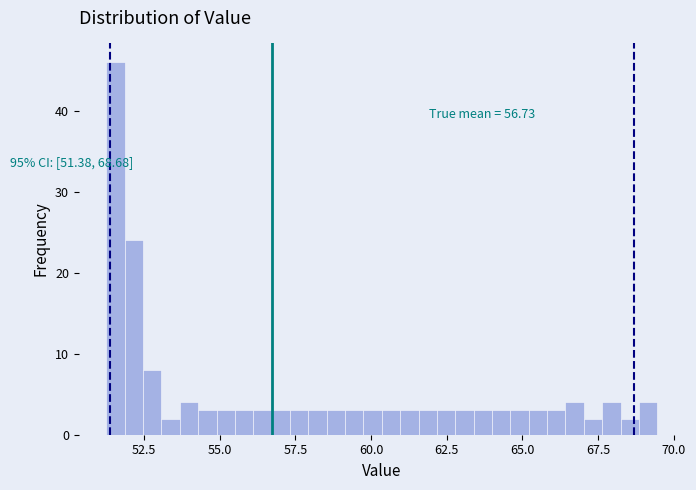

Around what value on the x-axis is the tallest bar? Give the approximate position of its centre, as read against the axis.

51.5